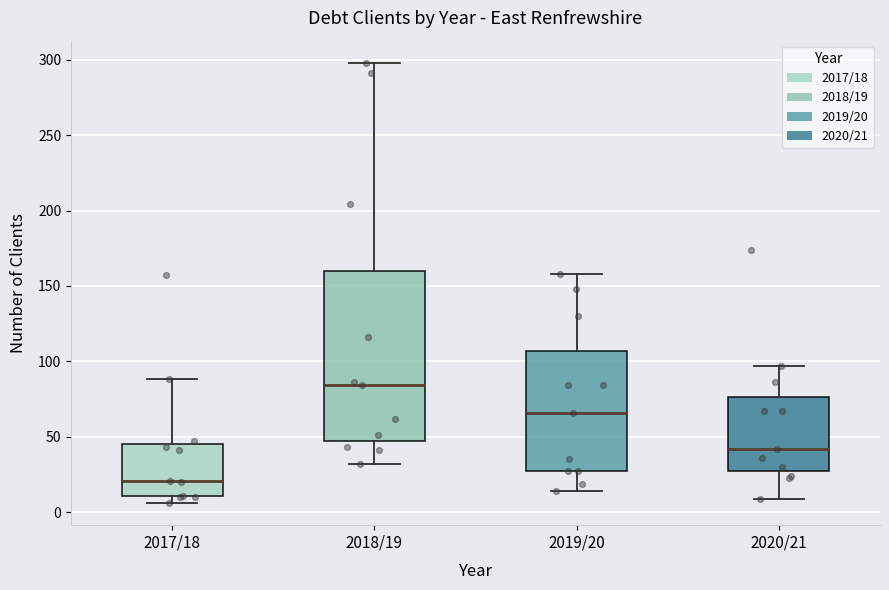

Which box's median line is the highest?

2018/19